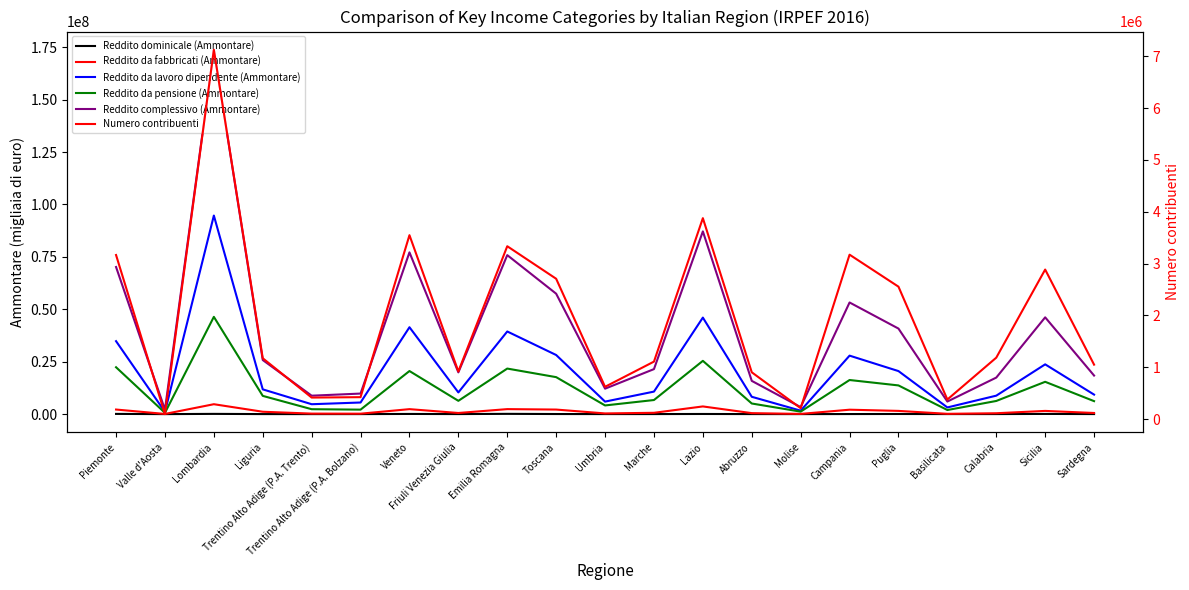

Where is Reddito da pensione (Ammontare) nearest to the value 23504106?

Piemonte